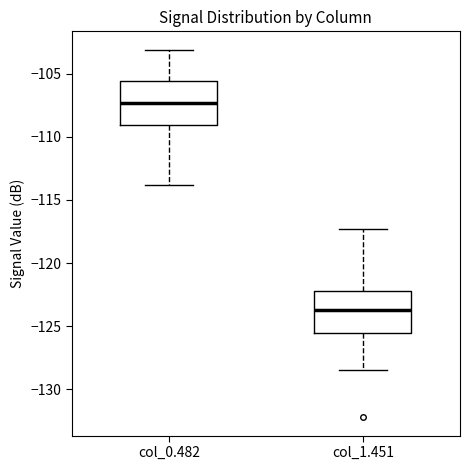

Which box's median line is the lowest?

col_1.451